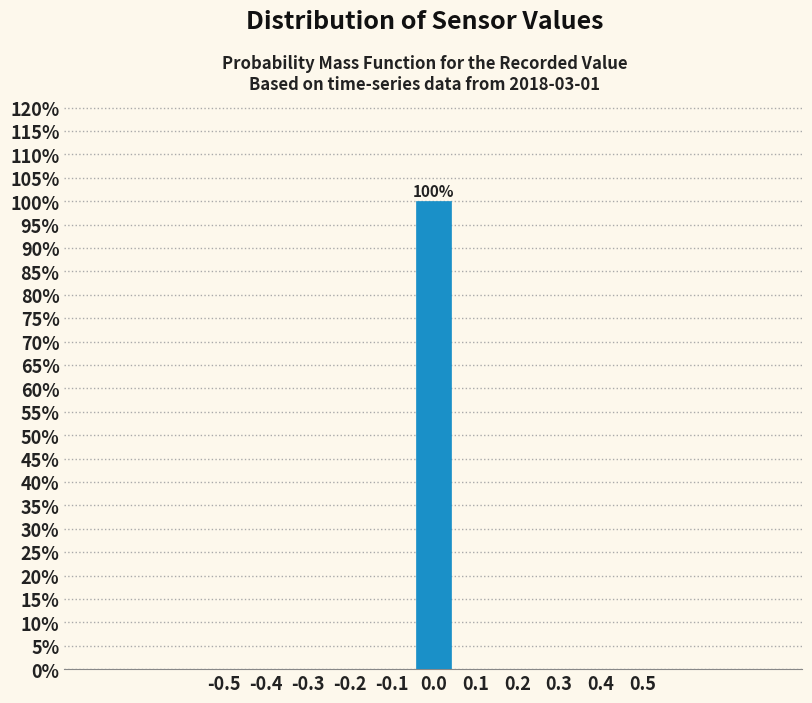

What is the maximum value shown in the chart?

100